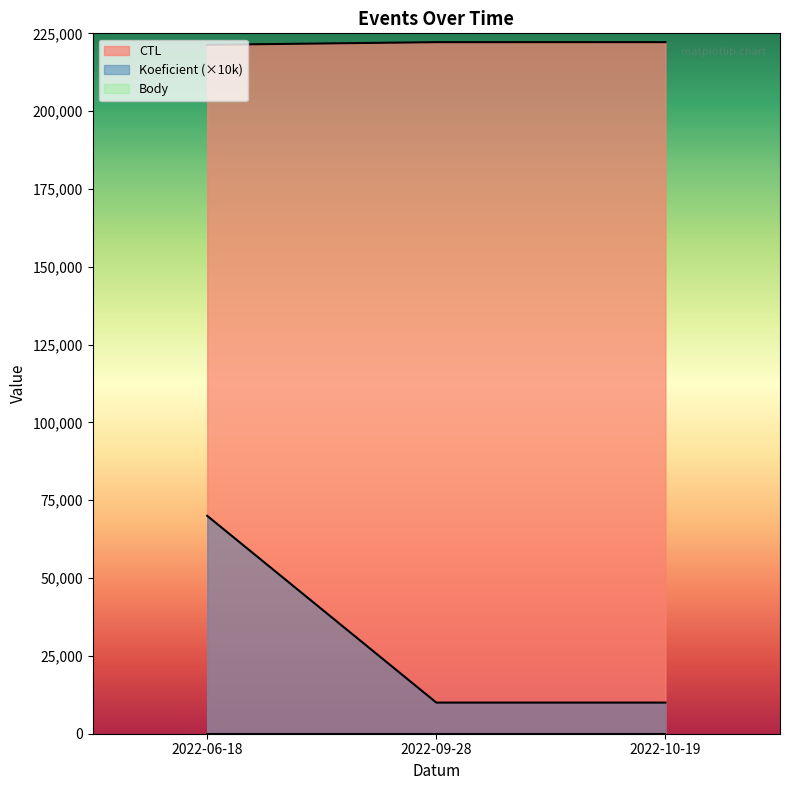

What is the difference between the CTL values at 2022-06-18 and 2022-10-19?

855